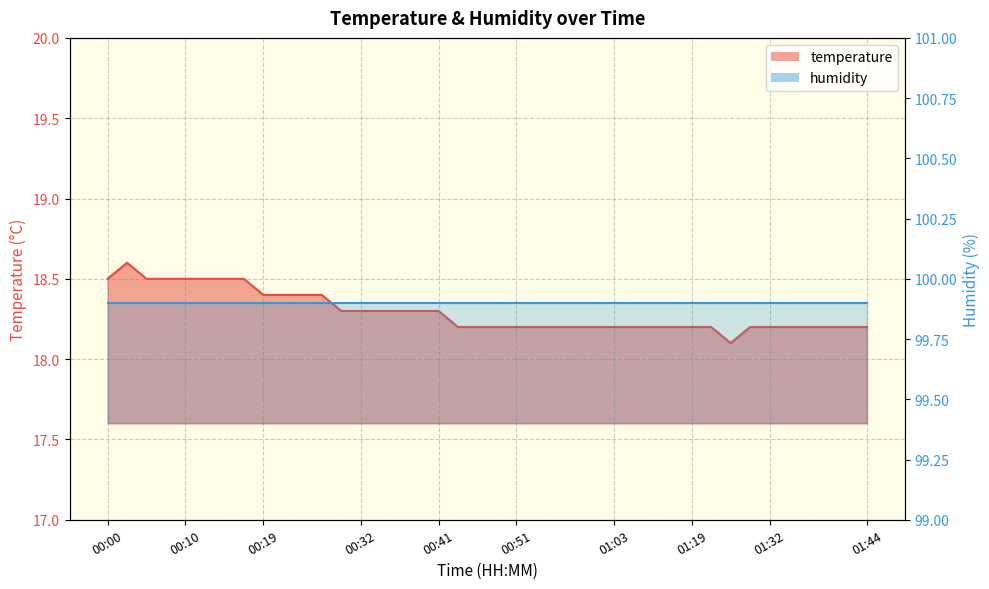

What is the label of the 4th point from the left?

00:07